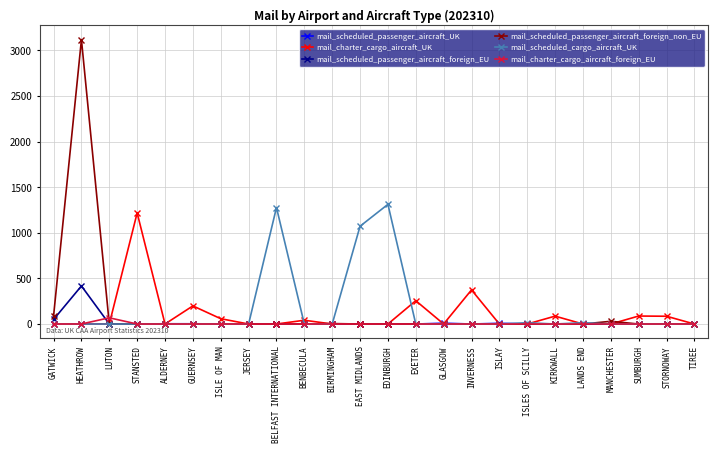

Where is mail_scheduled_passenger_aircraft_foreign_non_EU nearest to the value 1559?

GATWICK